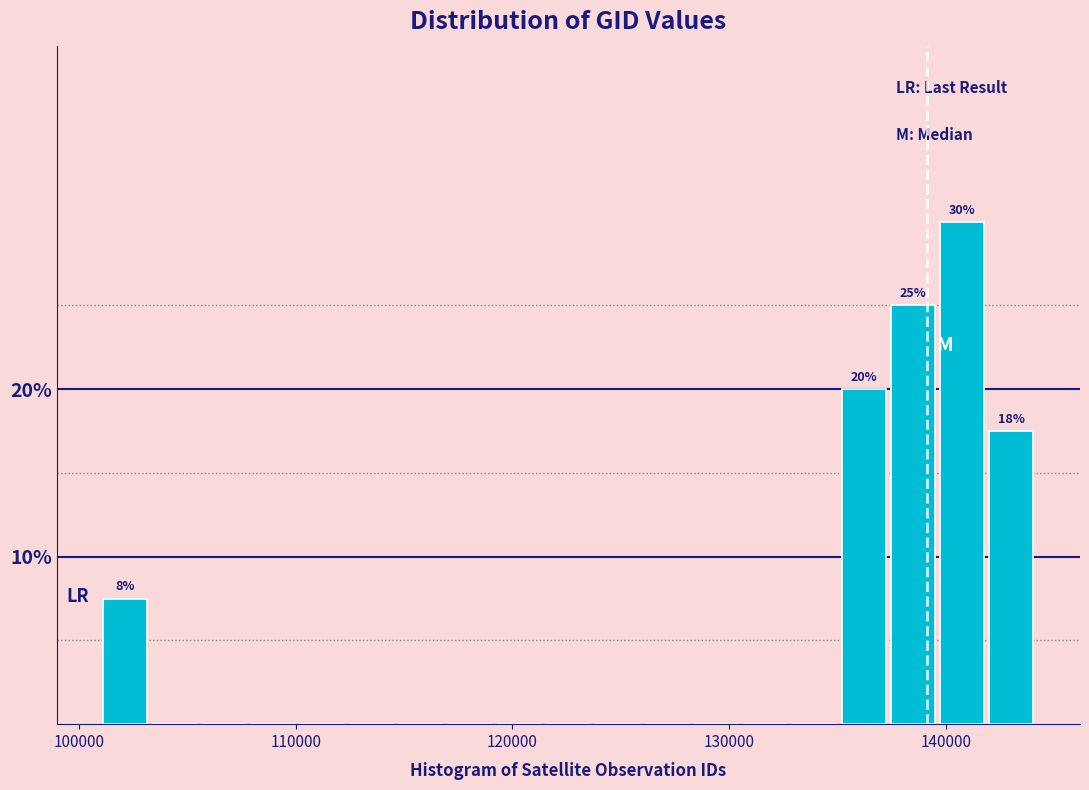

Read against the x-axis, roughly where is the centre of the tallest bar?

141000